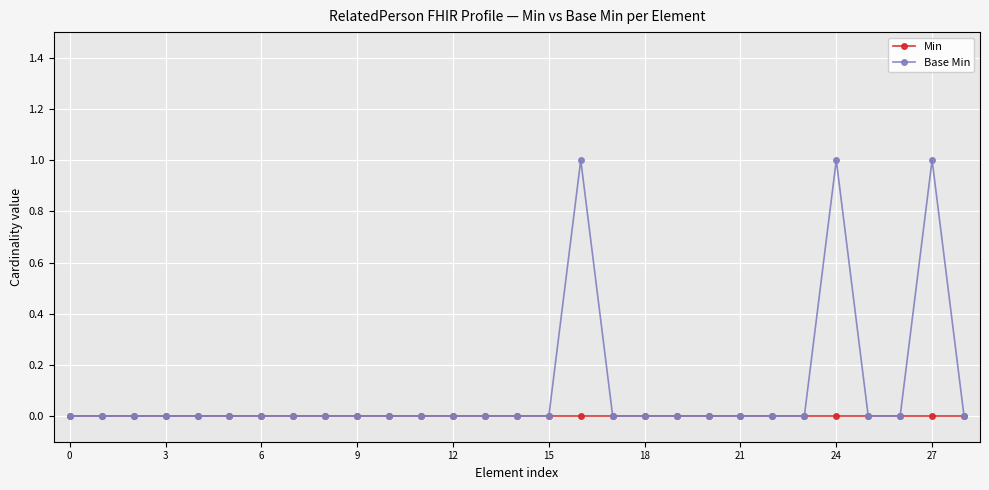

What are all the series names shown in the legend?

Min, Base Min